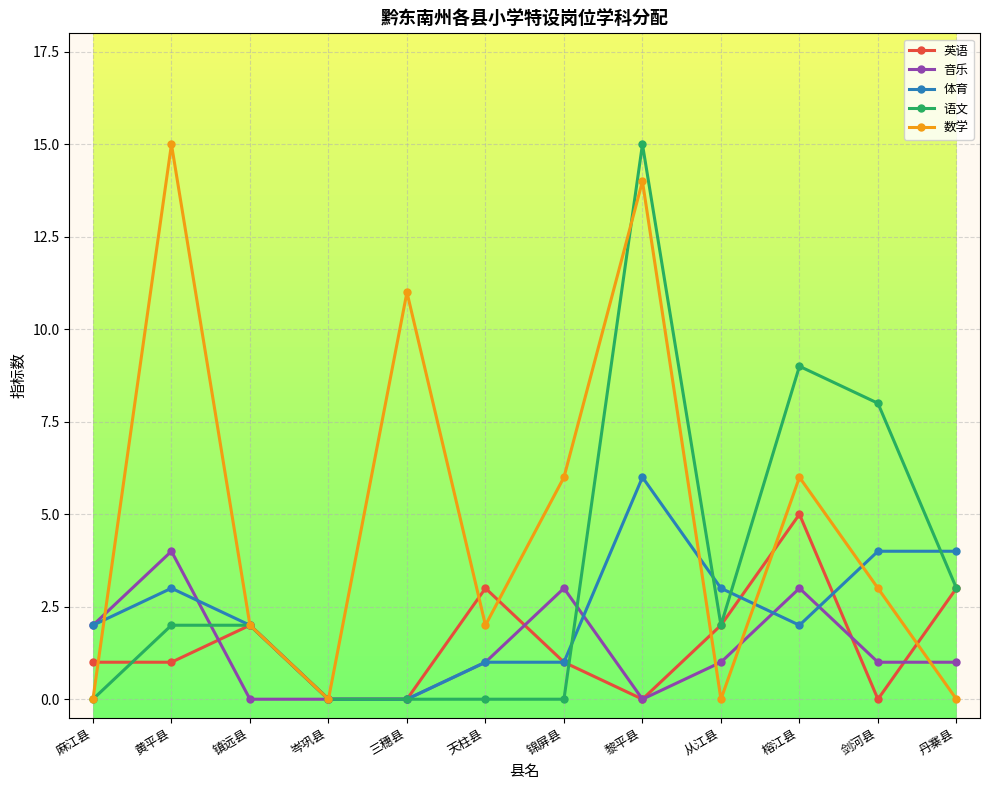

What is the label of the 8th point from the right?

三穗县